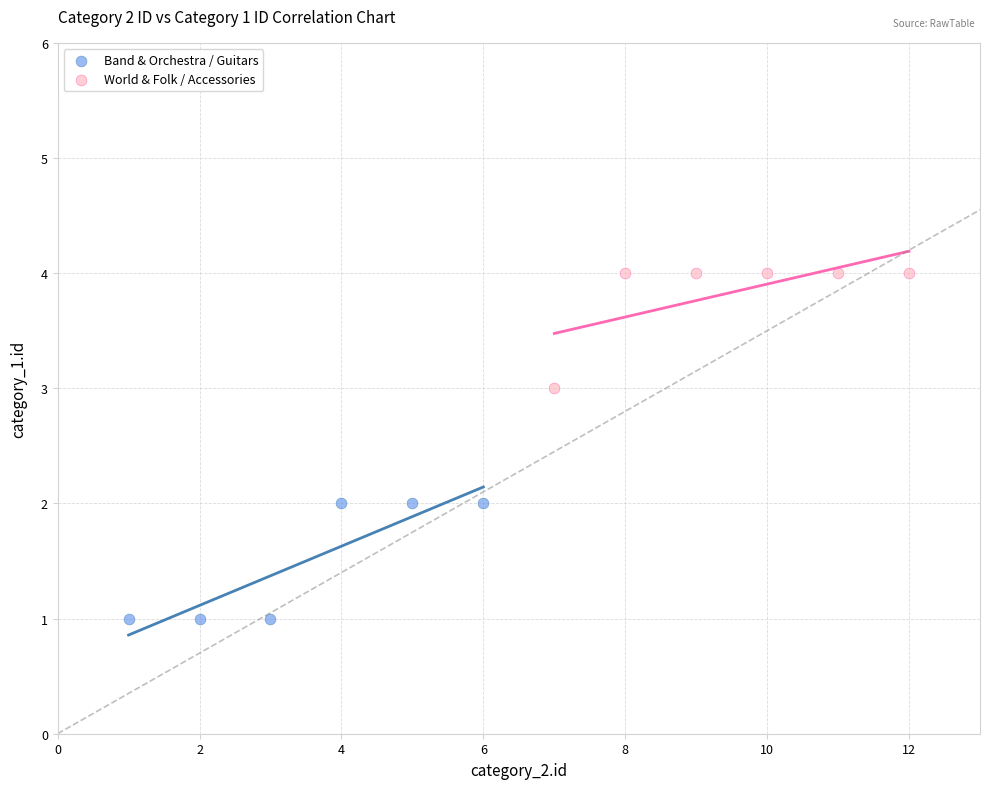

What are all the series names shown in the legend?

Band & Orchestra / Guitars, World & Folk / Accessories